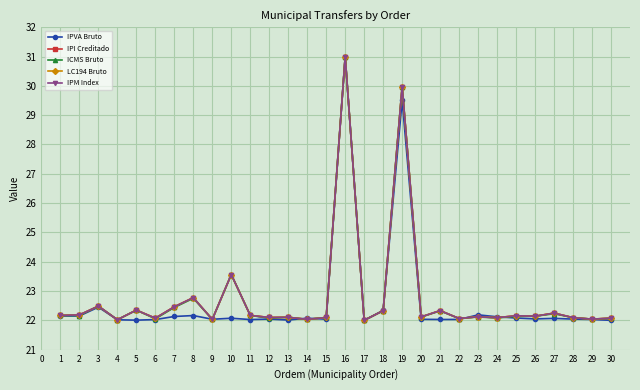

True or false: IPVA Bruto has more than 1 points higher than both neighbors.

True